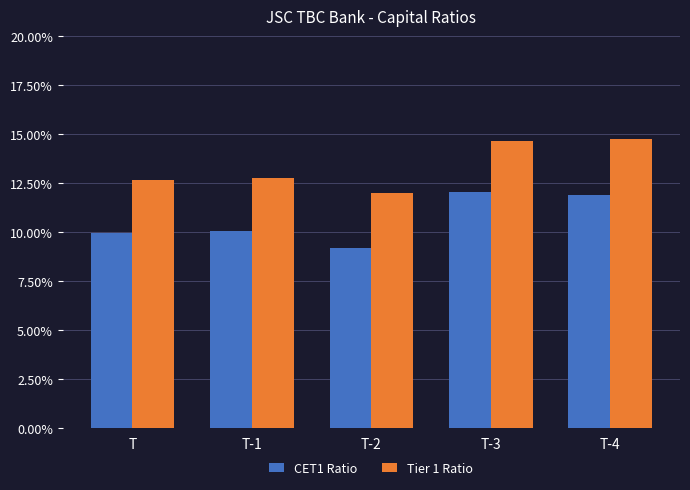

Rank the series at T from highest to lowest value.

Tier 1 Ratio, CET1 Ratio